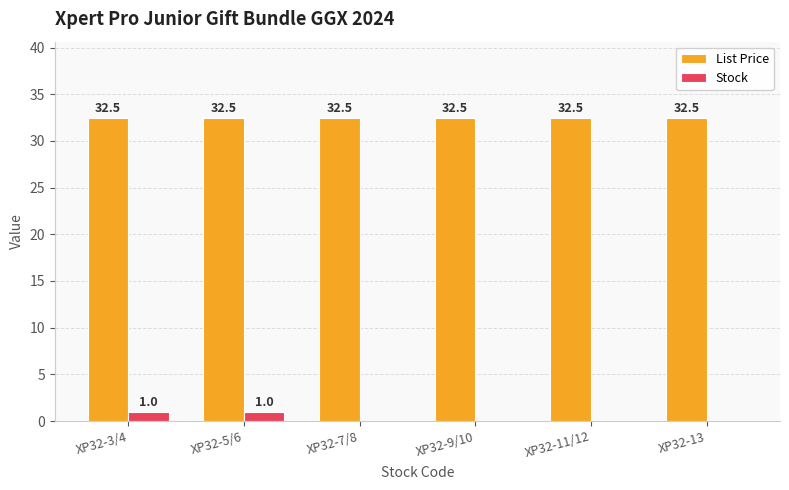

The List Price series shows 32.5 at XP32-13. True or false?

True